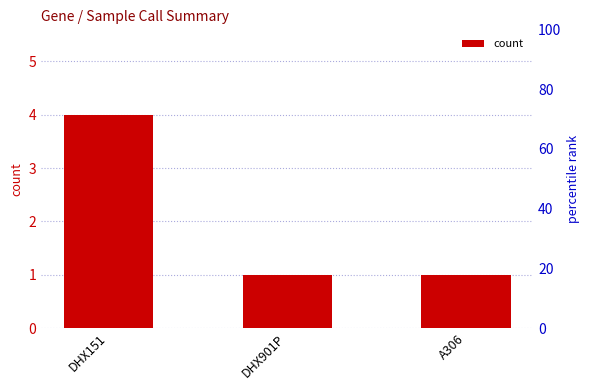

Is it true that the value at A306 is 0?

False